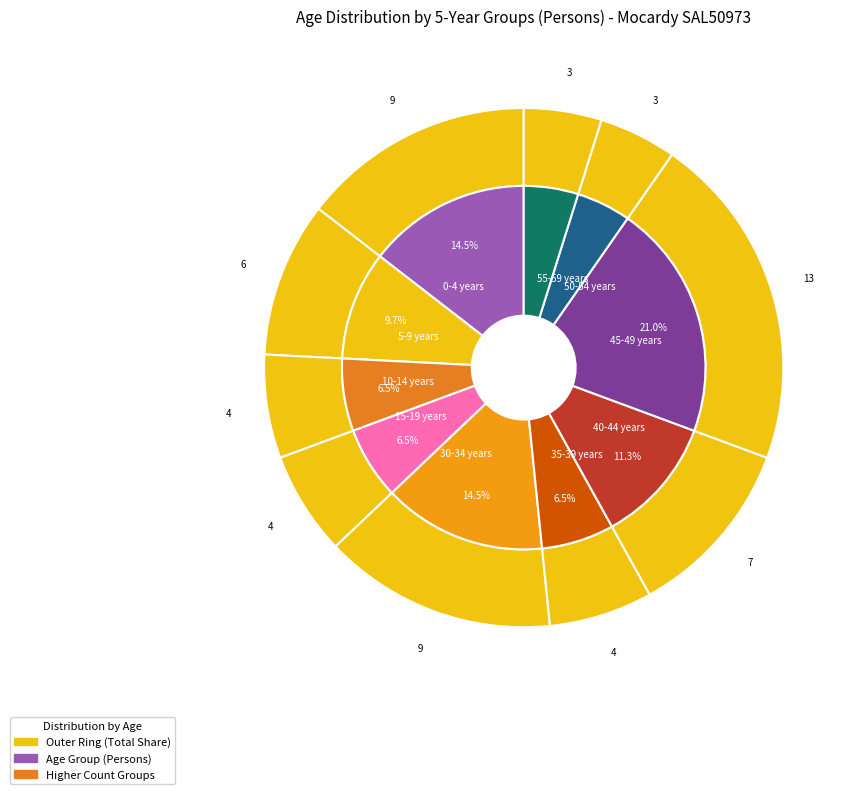

How much of the chart is everything except 35-39 years?

93.5%